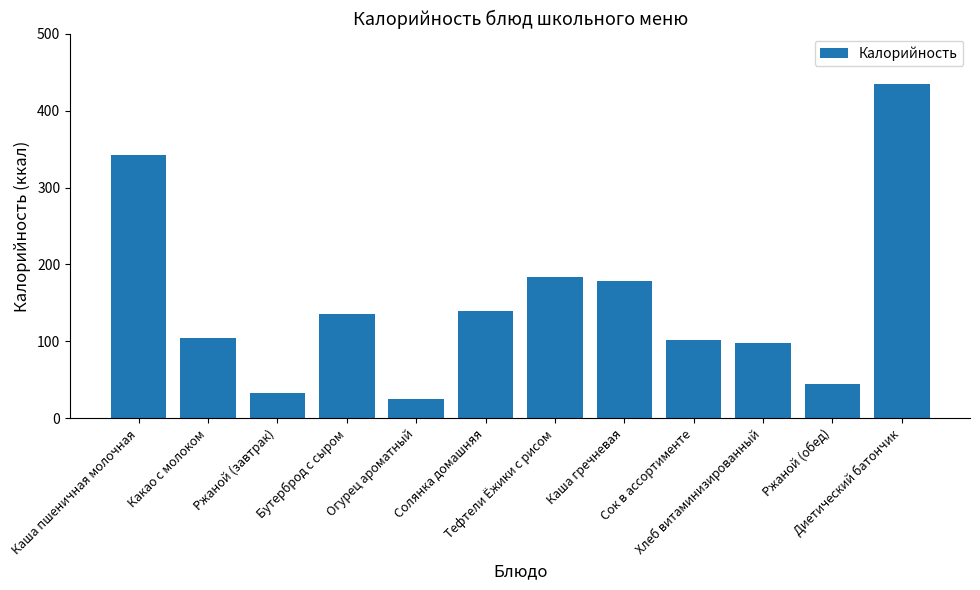

What is the sum of the values at Каша пшеничная молочная and Бутерброд с сыром?

478.3